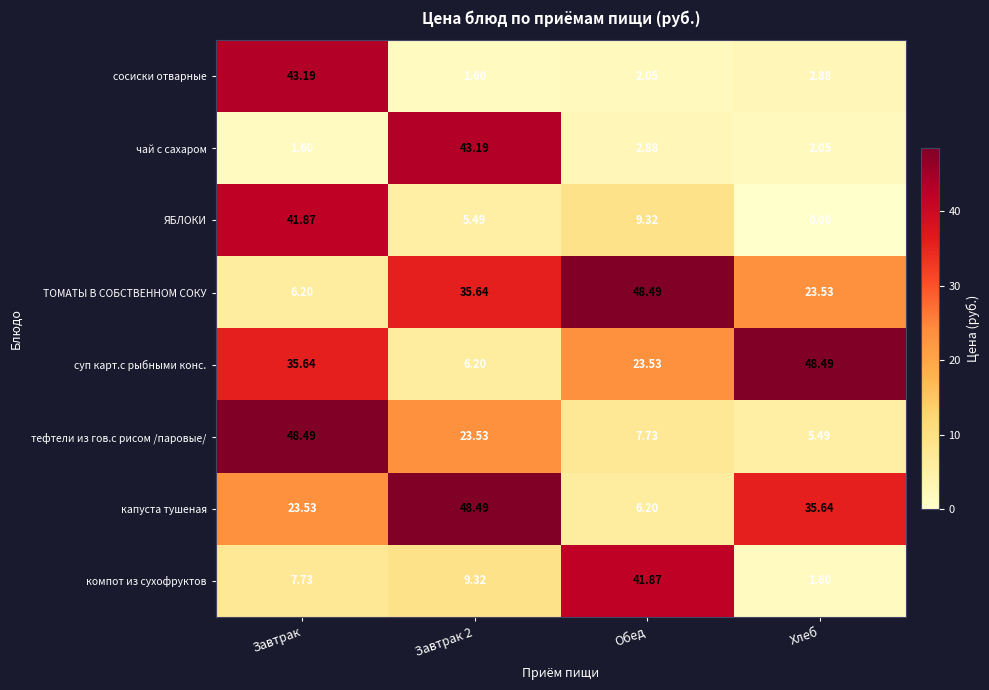

Count the number of data series in this chart.

8